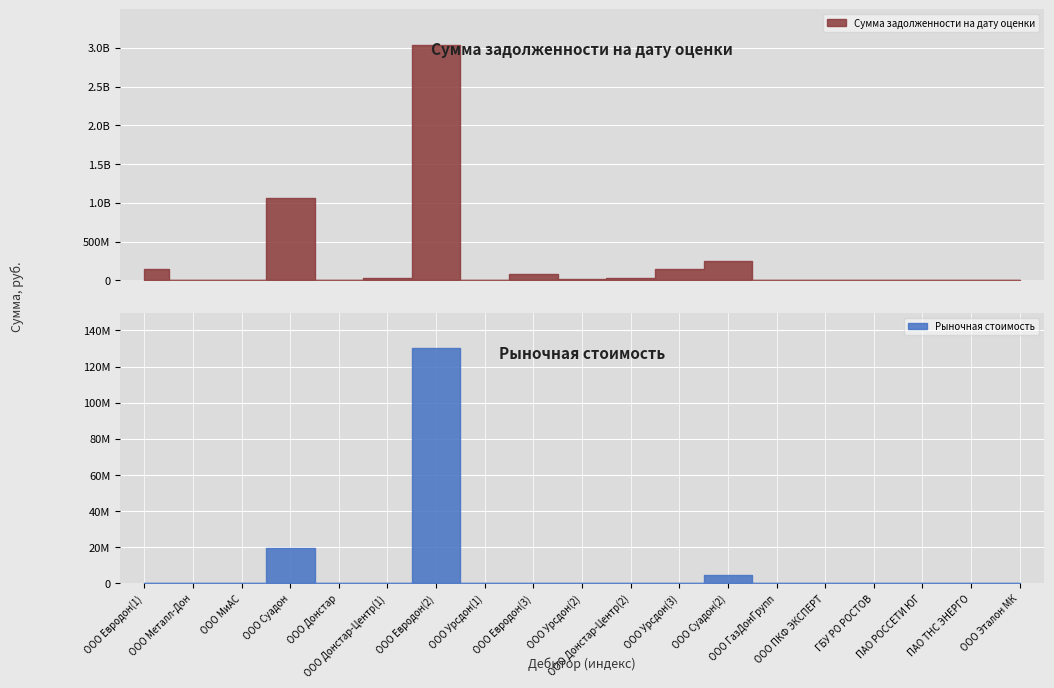

What are all the series names shown in the legend?

Сумма задолженности на дату оценки, Рыночная стоимость